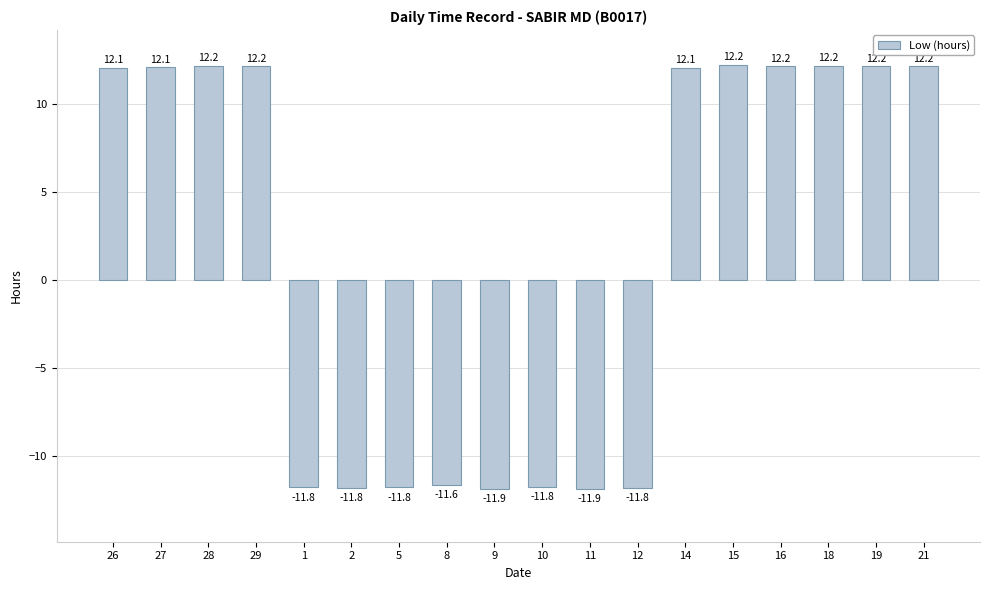

Reading left to right, list all the values displayed in this chart.

26=12.1	27=12.1	28=12.2	29=12.2	1=-11.8	2=-11.8	5=-11.8	8=-11.6	9=-11.9	10=-11.8	11=-11.9	12=-11.8	14=12.1	15=12.2	16=12.2	18=12.2	19=12.2	21=12.2